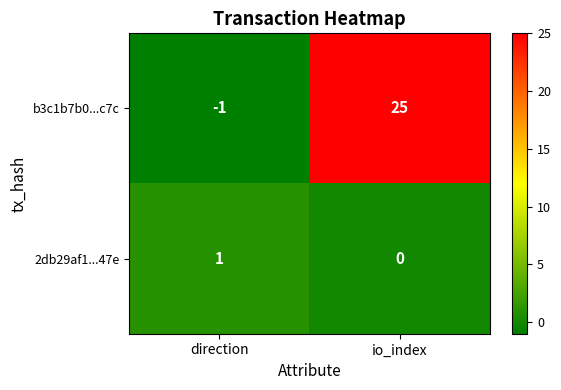

What is the difference between the maximum and minimum values in the b3c1b7b0...c7c series?

26